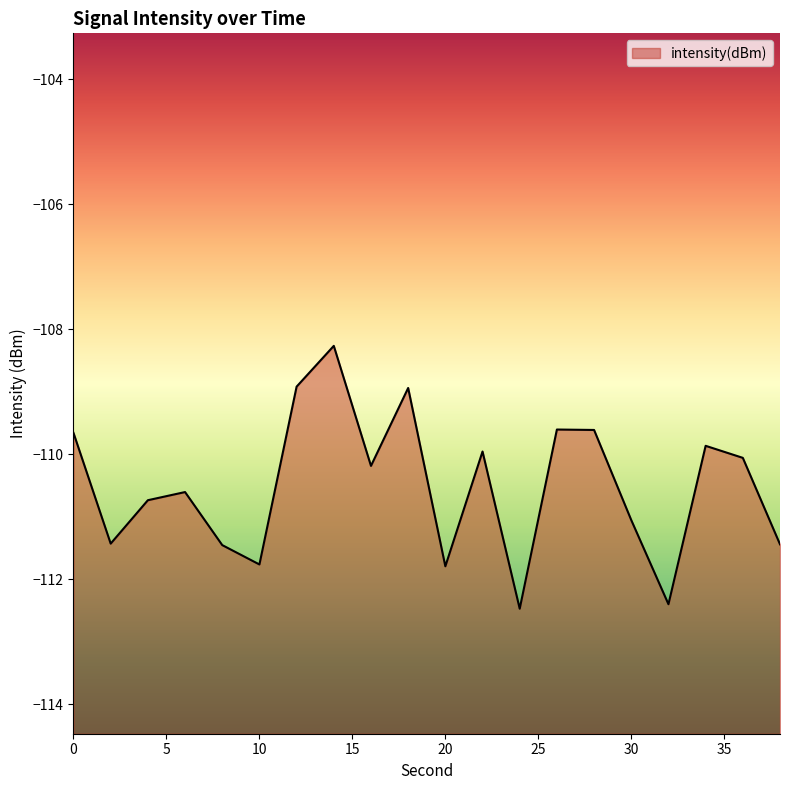

Reading left to right, extract all data points from this chart.

0=-109.7	2=-111.4	4=-110.7	6=-110.6	8=-111.5	10=-111.8	12=-108.9	14=-108.3	16=-110.2	18=-108.9	20=-111.8	22=-110.0	24=-112.5	26=-109.6	28=-109.6	30=-111.1	32=-112.4	34=-109.9	36=-110.1	38=-111.4